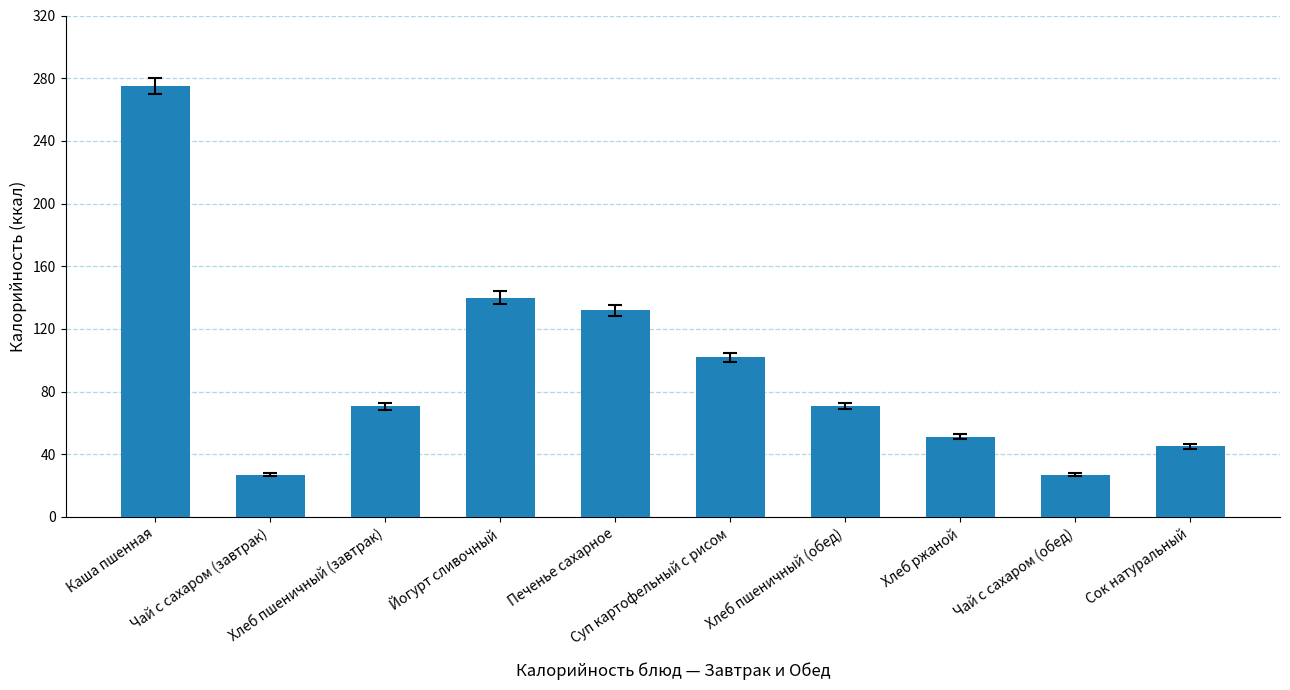

What value does the data have at Чай с сахаром (завтрак)?

26.8